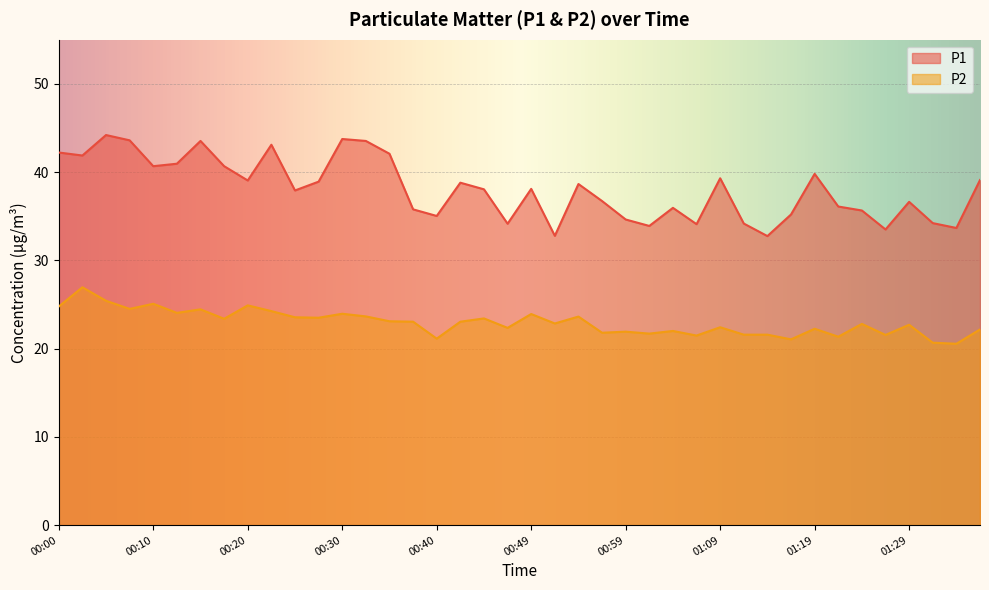

At which category does P1 reach its first local peak?

00:05